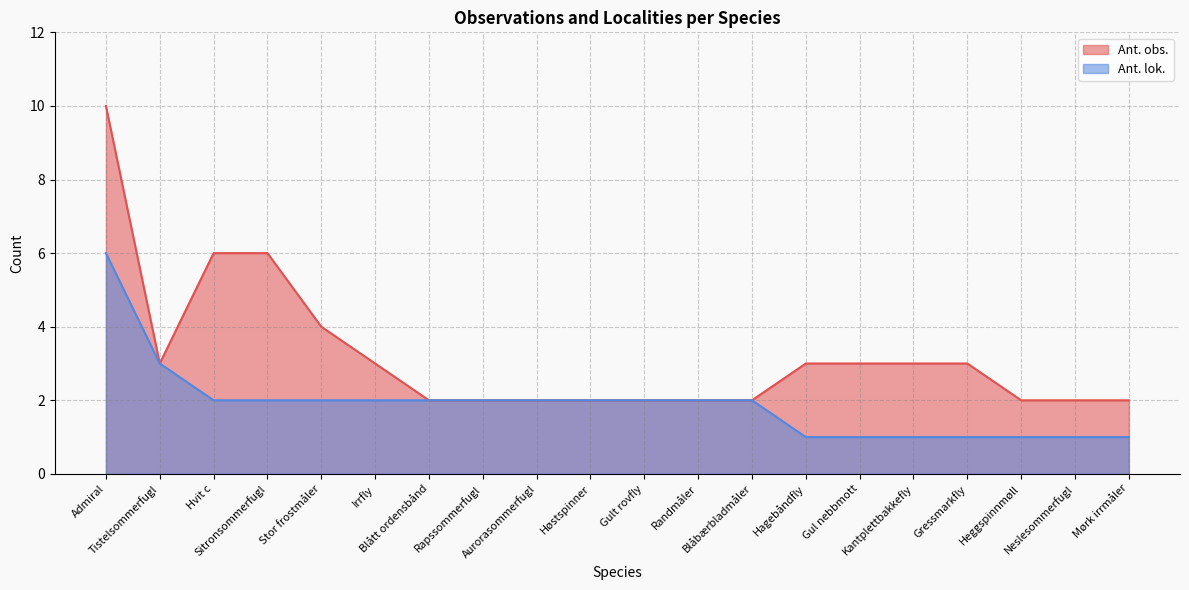

What is the maximum value shown in the chart?

10